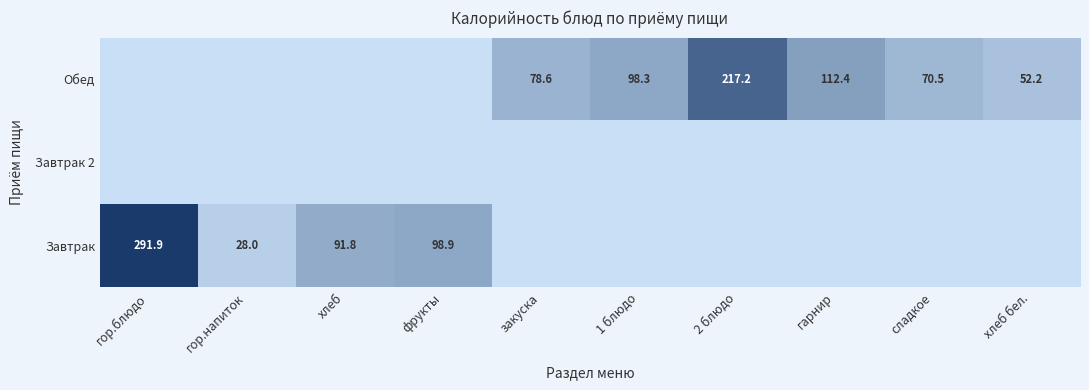

What is the difference between the highest and lowest values at фрукты?

98.9